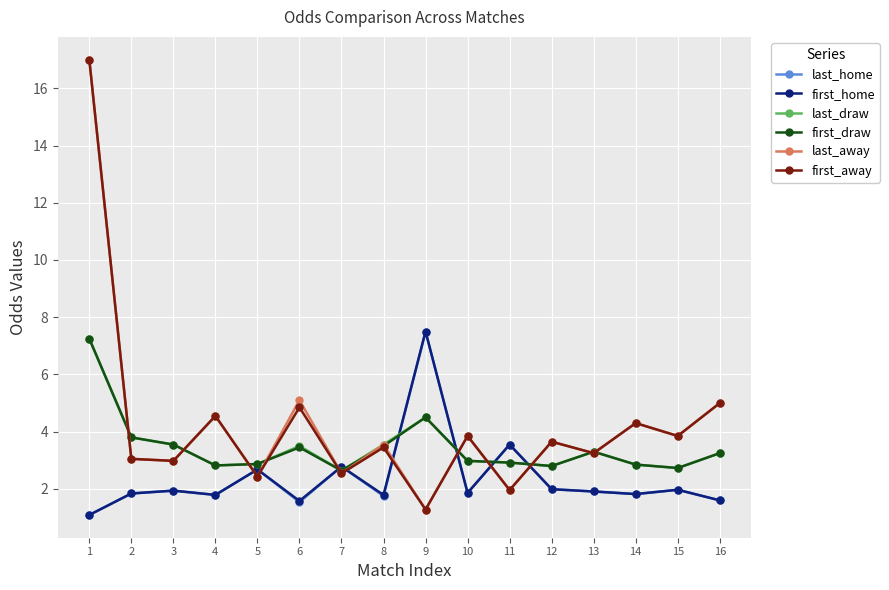

What is the spread (max minus min) of values at 2?

2.0